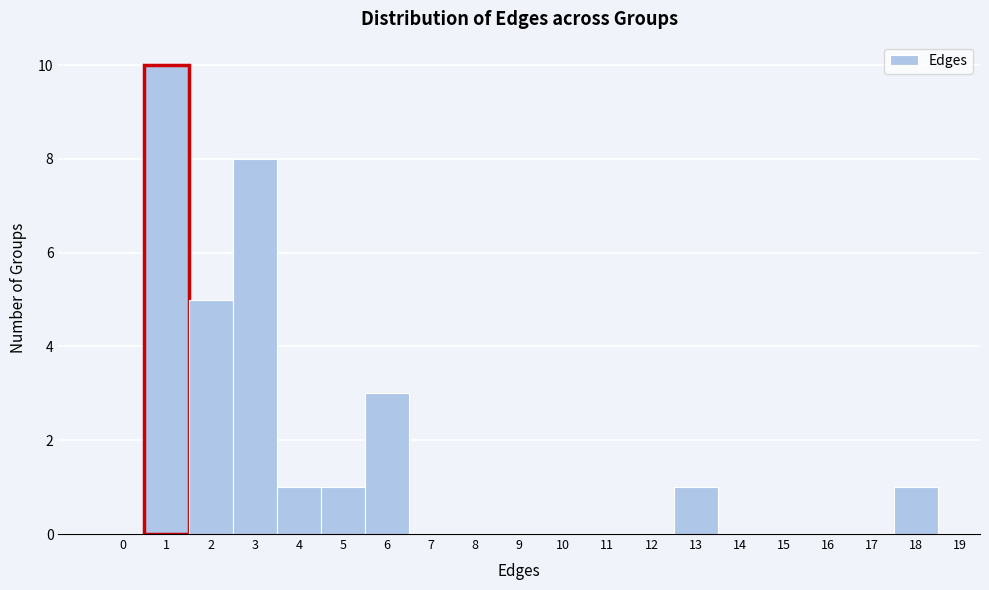

How tall is the bar that spans 12.5 to 13.5 on the x-axis? The values are not printed on the chart, so give them approximately, as read against the axis.

1